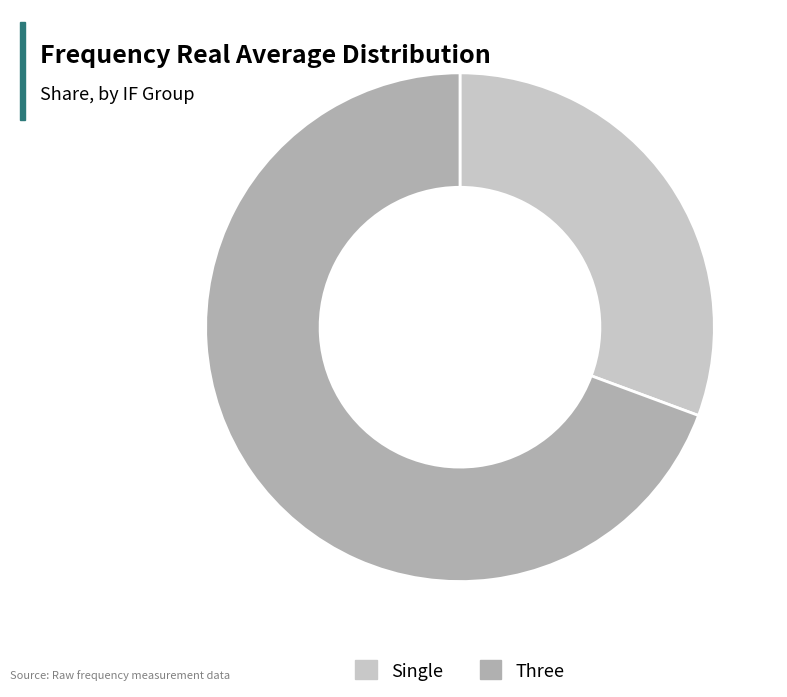

Count the number of slices in the pie.

2